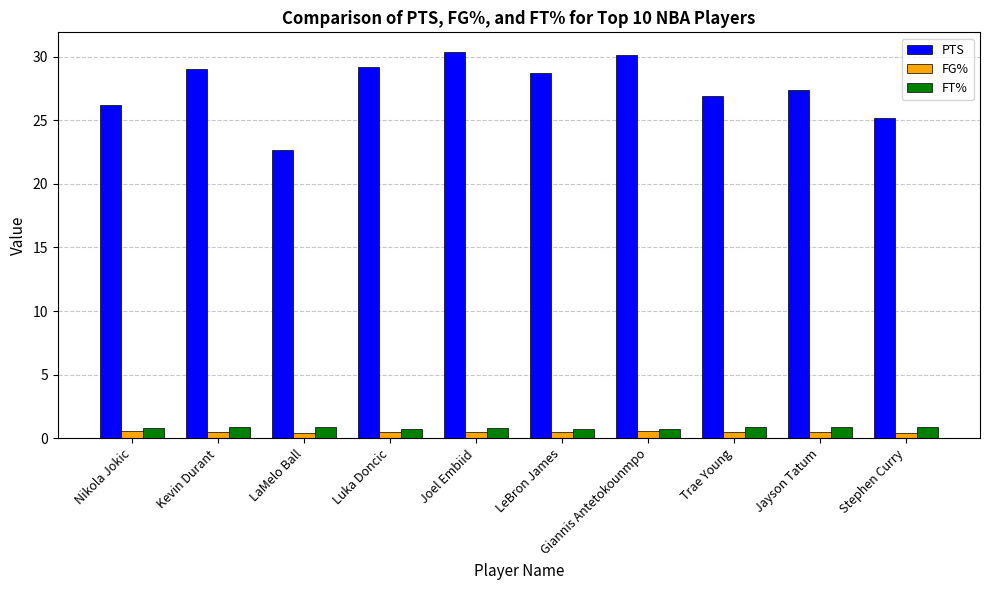

Which series has the largest total across all categories?

PTS